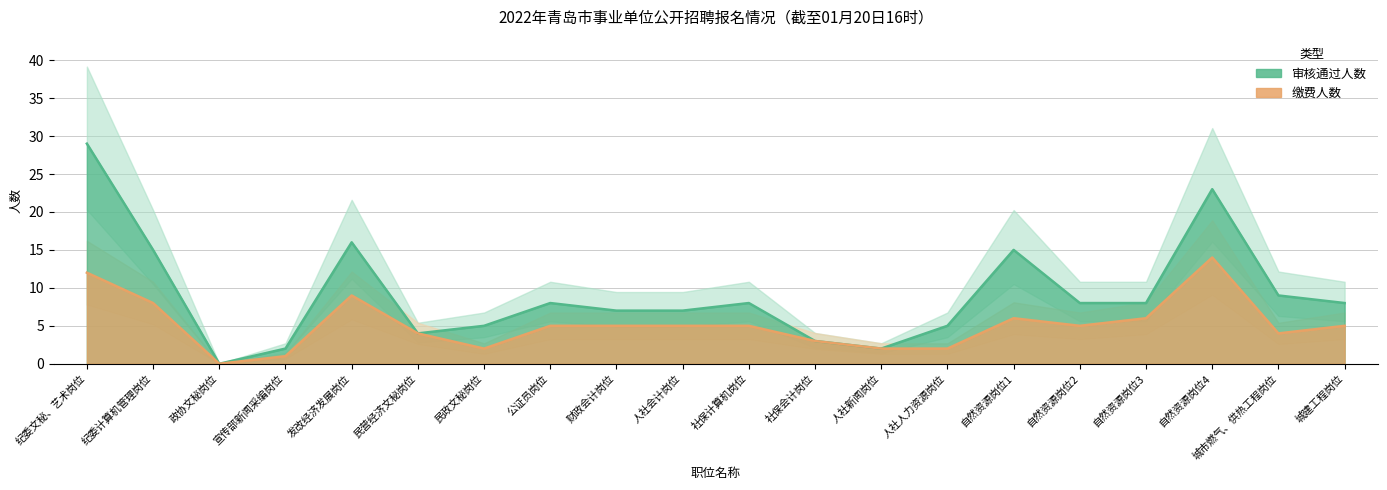

True or false: 缴费人数 and 审核通过人数 intersect in this chart.

False